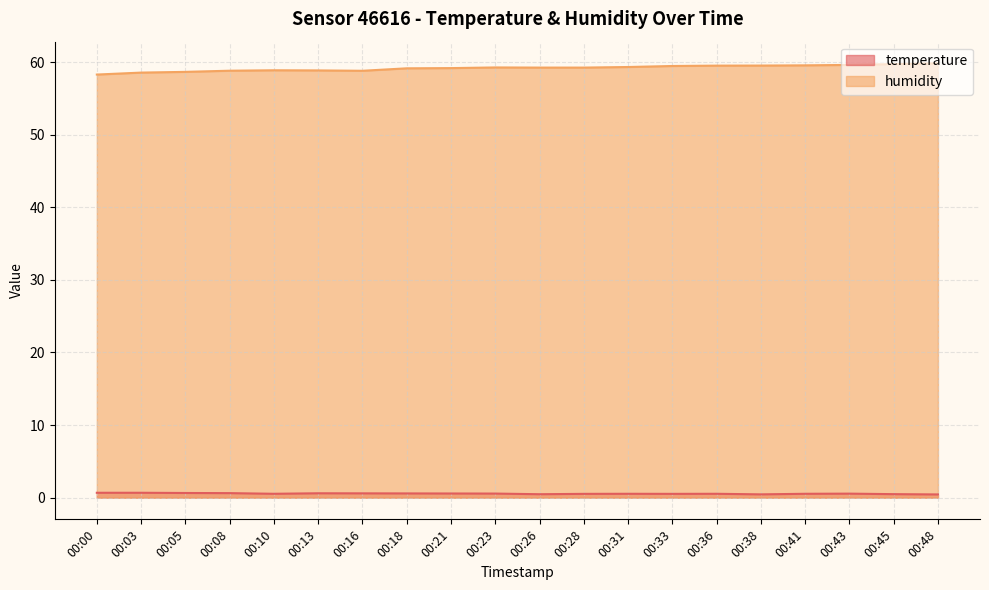

How many data points in humidity are less than 59?

7